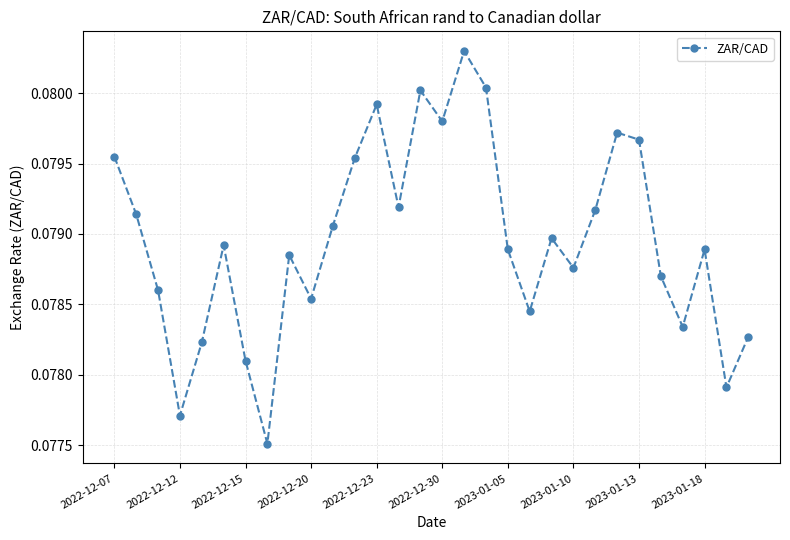

Count the values in the range 0 to 1.

30